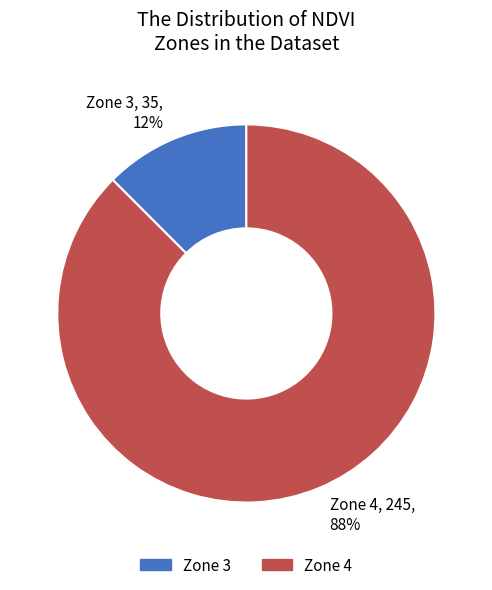

How many slices are in this pie chart?

2